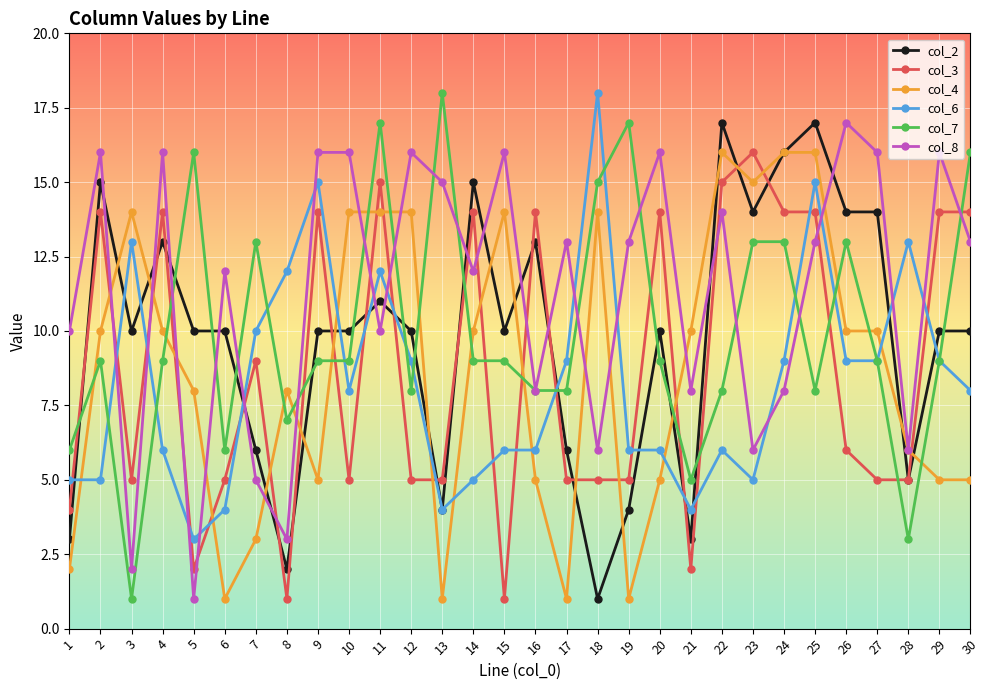

True or false: col_3 has more than 1 points higher than both neighbors.

True